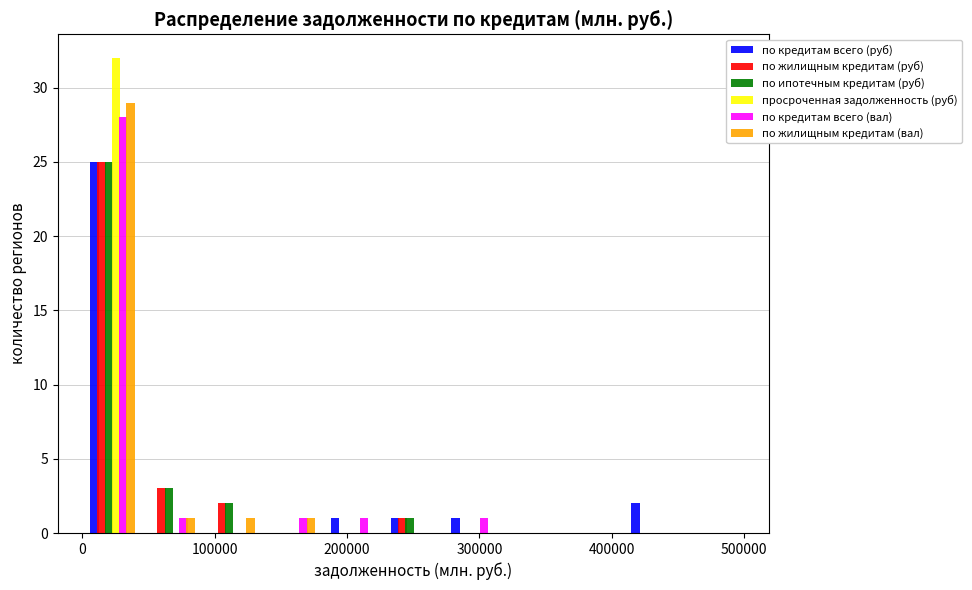

Reading left to right, transcribe this chart: for each range on the x-axis, give the height of each series' bar. Neither the bar edges nor the heights are printed on the chart, so give them approximately, as read against the axes.

0 to 50000: по кредитам всего (руб)=25	по жилищным кредитам (руб)=25	по ипотечным кредитам (руб)=25	просроченная задолженность (руб)=32	по кредитам всего (вал)=28	по жилищным кредитам (вал)=29
50000 to 90000: по кредитам всего (руб)=0	по жилищным кредитам (руб)=3	по ипотечным кредитам (руб)=3	просроченная задолженность (руб)=0	по кредитам всего (вал)=1	по жилищным кредитам (вал)=1
90000 to 140000: по кредитам всего (руб)=0	по жилищным кредитам (руб)=2	по ипотечным кредитам (руб)=2	просроченная задолженность (руб)=0	по кредитам всего (вал)=0	по жилищным кредитам (вал)=1
140000 to 180000: по кредитам всего (руб)=0	по жилищным кредитам (руб)=0	по ипотечным кредитам (руб)=0	просроченная задолженность (руб)=0	по кредитам всего (вал)=1	по жилищным кредитам (вал)=1
180000 to 230000: по кредитам всего (руб)=1	по жилищным кредитам (руб)=0	по ипотечным кредитам (руб)=0	просроченная задолженность (руб)=0	по кредитам всего (вал)=1	по жилищным кредитам (вал)=0
230000 to 270000: по кредитам всего (руб)=1	по жилищным кредитам (руб)=1	по ипотечным кредитам (руб)=1	просроченная задолженность (руб)=0	по кредитам всего (вал)=0	по жилищным кредитам (вал)=0
270000 to 320000: по кредитам всего (руб)=1	по жилищным кредитам (руб)=0	по ипотечным кредитам (руб)=0	просроченная задолженность (руб)=0	по кредитам всего (вал)=1	по жилищным кредитам (вал)=0
320000 to 360000: по кредитам всего (руб)=0	по жилищным кредитам (руб)=0	по ипотечным кредитам (руб)=0	просроченная задолженность (руб)=0	по кредитам всего (вал)=0	по жилищным кредитам (вал)=0
360000 to 410000: по кредитам всего (руб)=0	по жилищным кредитам (руб)=0	по ипотечным кредитам (руб)=0	просроченная задолженность (руб)=0	по кредитам всего (вал)=0	по жилищным кредитам (вал)=0
410000 to 450000: по кредитам всего (руб)=2	по жилищным кредитам (руб)=0	по ипотечным кредитам (руб)=0	просроченная задолженность (руб)=0	по кредитам всего (вал)=0	по жилищным кредитам (вал)=0
450000 to 500000: по кредитам всего (руб)=0	по жилищным кредитам (руб)=0	по ипотечным кредитам (руб)=0	просроченная задолженность (руб)=0	по кредитам всего (вал)=0	по жилищным кредитам (вал)=0